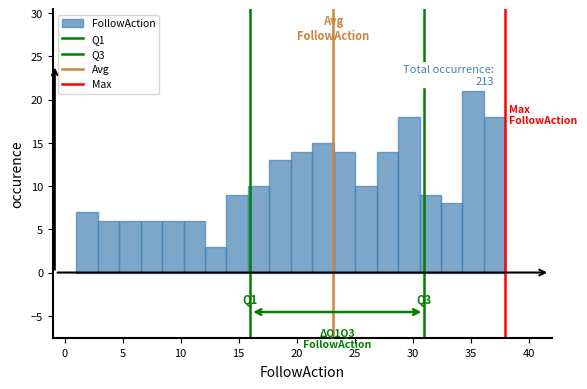

Around what value on the x-axis is the tallest bar? Give the approximate position of its centre, as read against the axis.

35.0